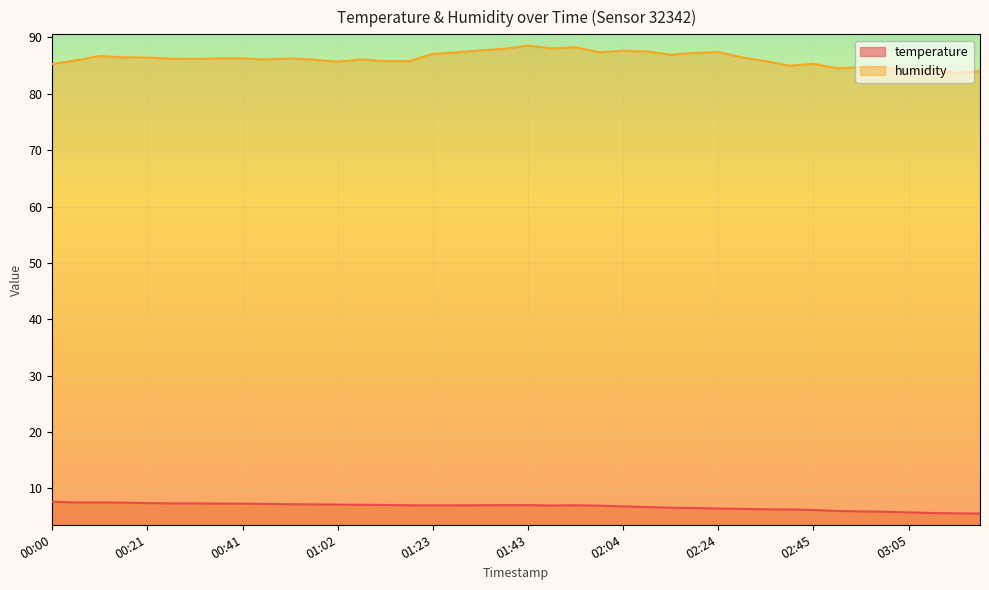

What are all the series names shown in the legend?

temperature, humidity